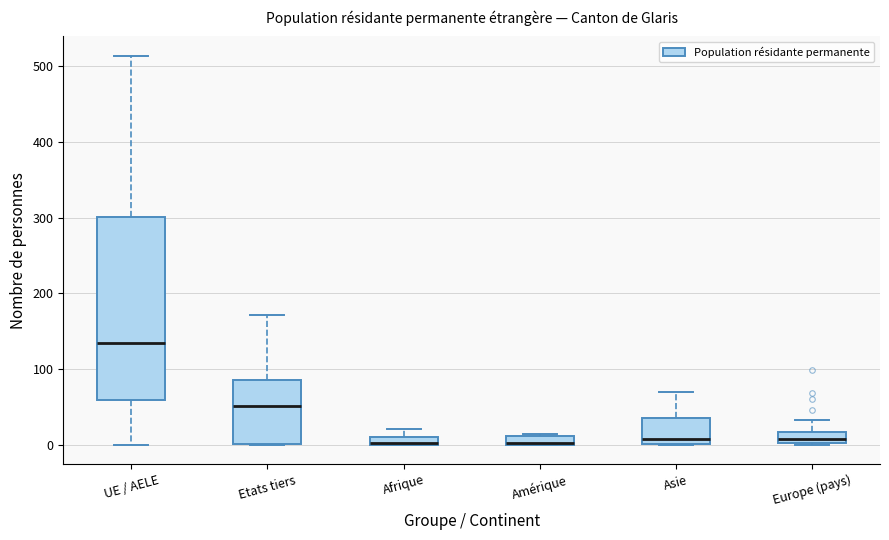

Where is the upper edge of the box for Afrique on the y-axis? The values are not printed on the chart, so give them approximately, as read against the axis.

10